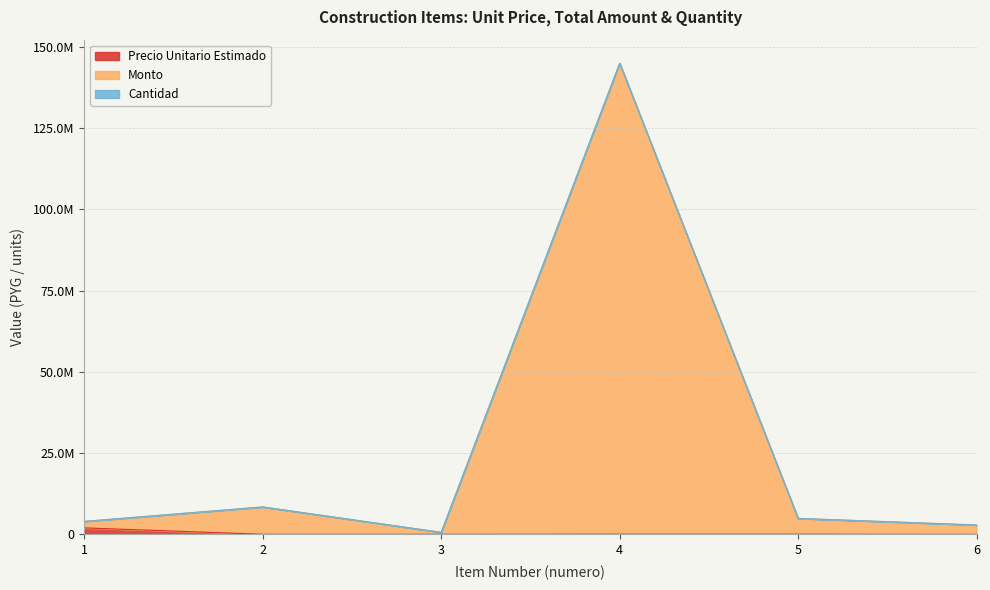

True or false: precio_unitario_estimado and monto cross at least once.

False